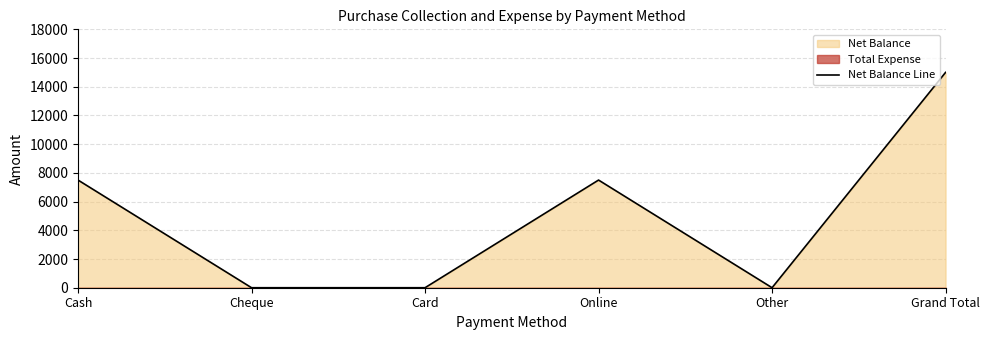

What is the change in value from Other to Grand Total?

+15000